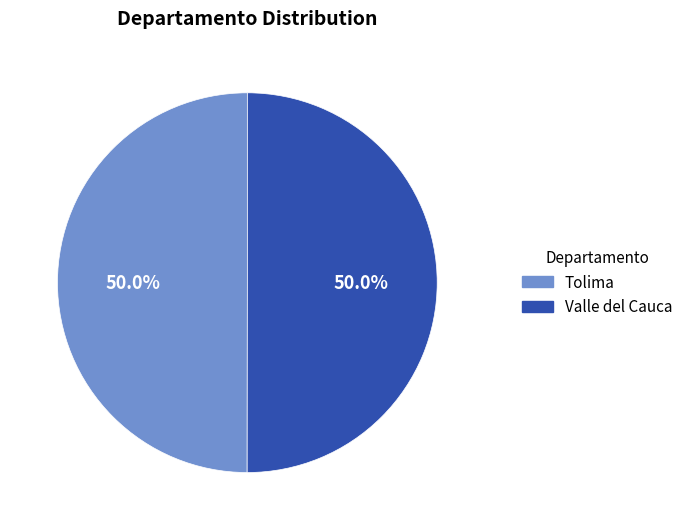

What percentage is NOT represented by Valle del Cauca?

50.0%